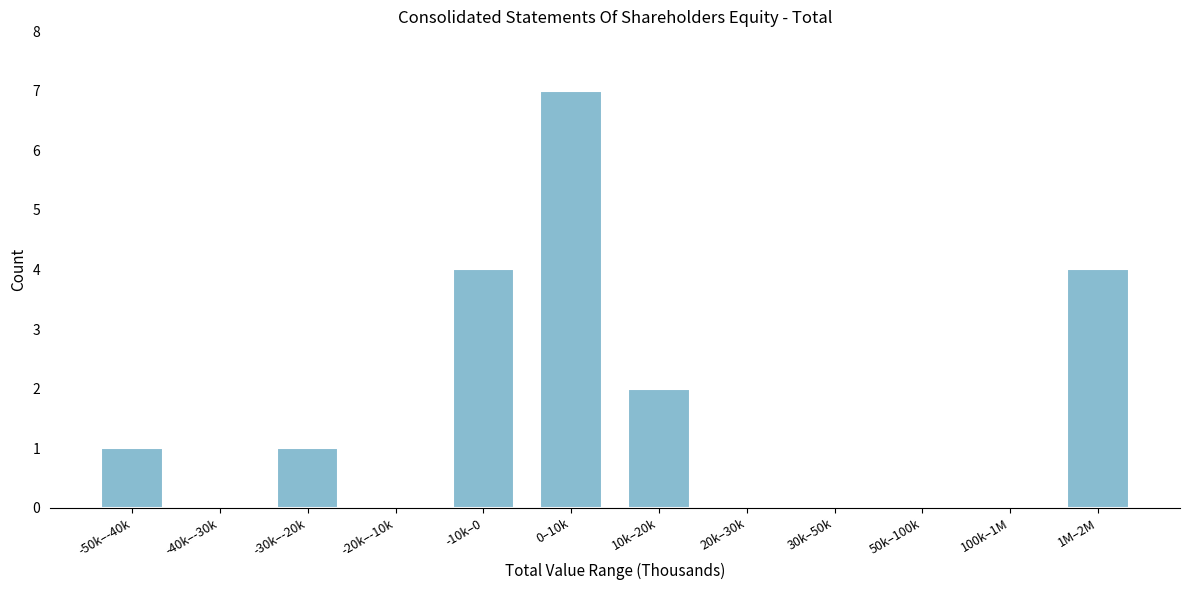

Reading left to right, transcribe all the data shown in this chart.

-50k–-40k=1	-40k–-30k=0	-30k–-20k=1	-20k–-10k=0	-10k–0=4	0–10k=7	10k–20k=2	20k–30k=0	30k–50k=0	50k–100k=0	100k–1M=0	1M–2M=4